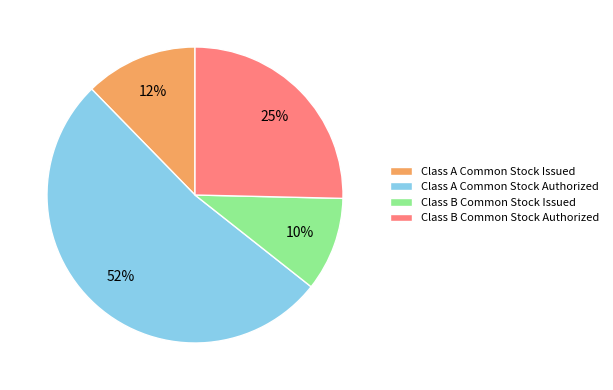

How many segments does this pie chart have?

4